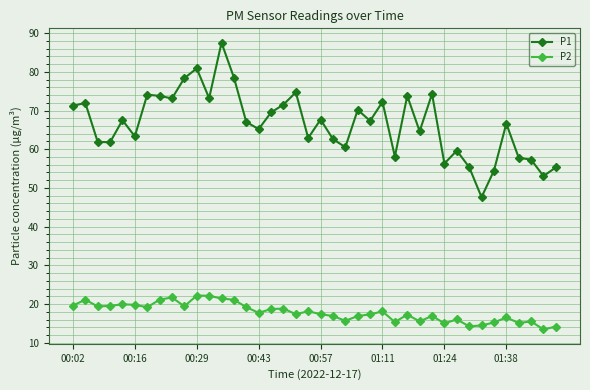

Is this an area chart (filled region under the line)?

No